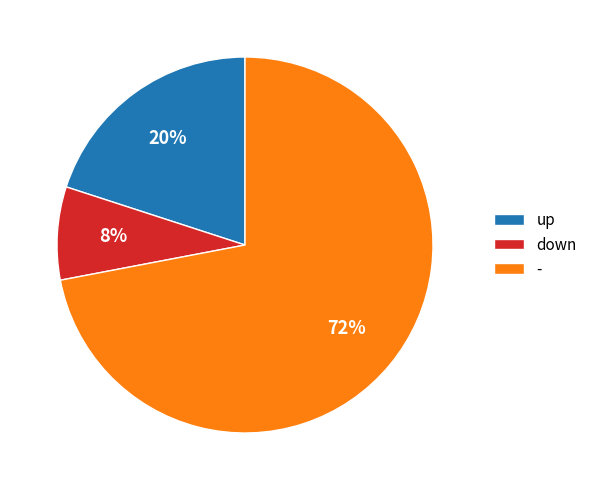

The down slice represents 1% of the pie. True or false?

False